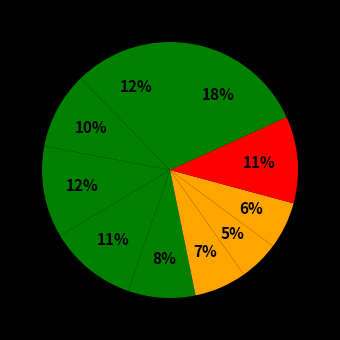

How many segments does this pie chart have?

10